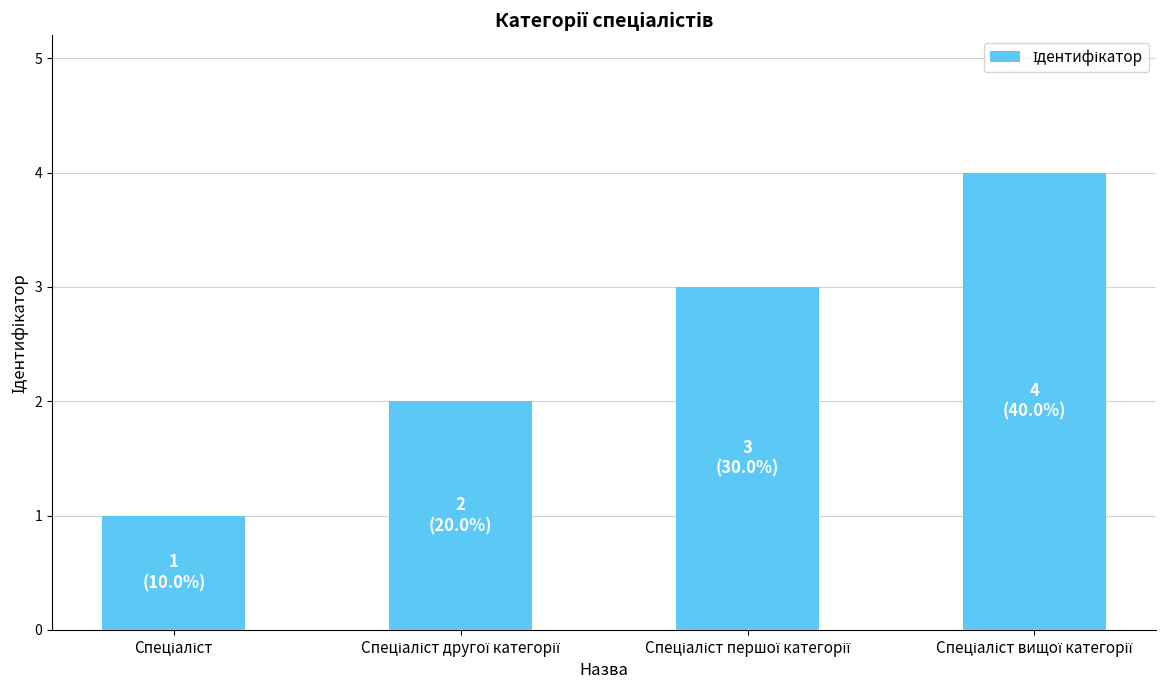

What is the difference between the maximum and minimum values?

3